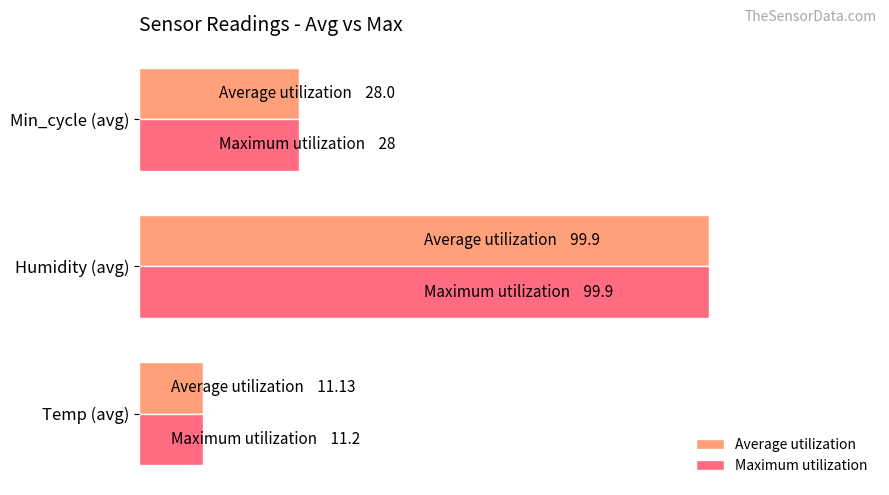

What are all the series names shown in the legend?

Average utilization, Maximum utilization